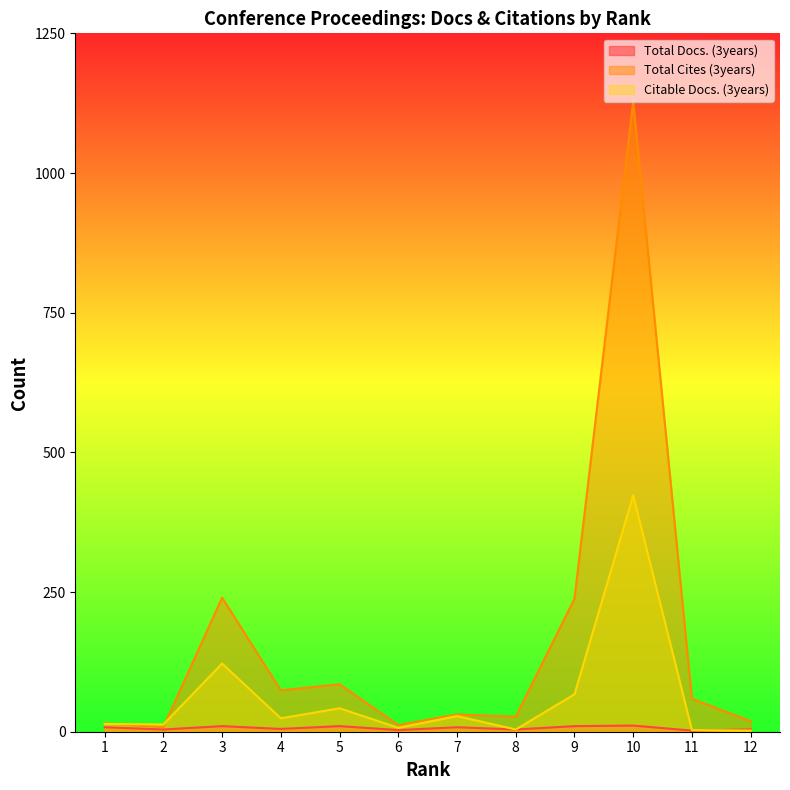

Which has a higher value, 8 or 2?

8